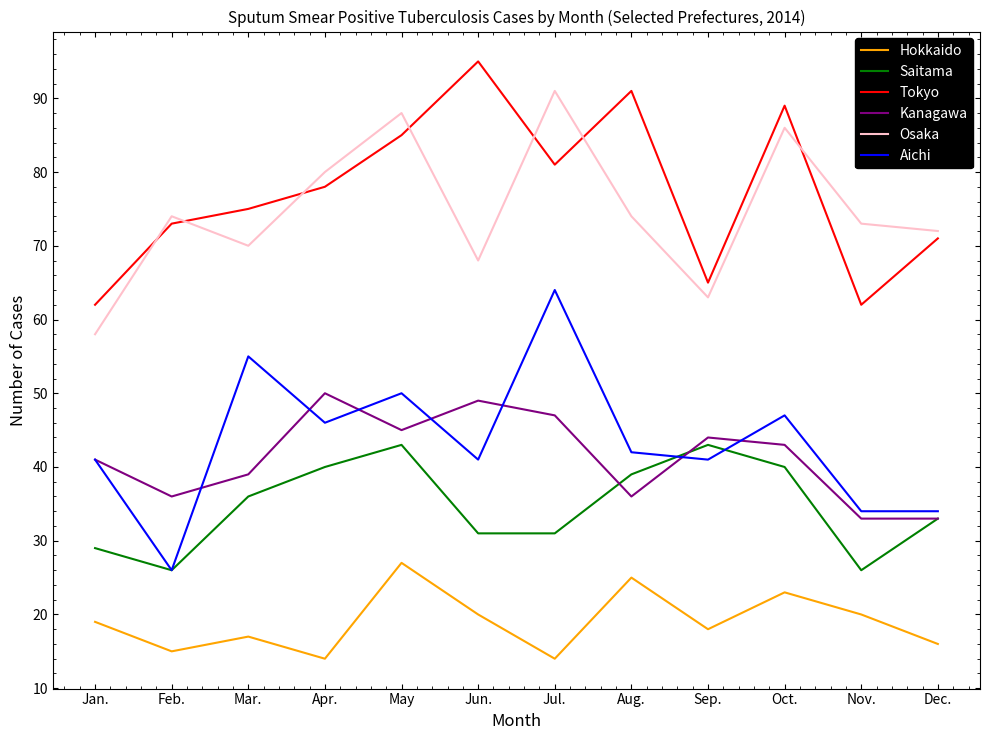

Reading left to right, what are all the values shown in this chart?

Hokkaido: Jan.=19	Feb.=15	Mar.=17	Apr.=14	May=27	Jun.=20	Jul.=14	Aug.=25	Sep.=18	Oct.=23	Nov.=20	Dec.=16
Saitama: Jan.=29	Feb.=26	Mar.=36	Apr.=40	May=43	Jun.=31	Jul.=31	Aug.=39	Sep.=43	Oct.=40	Nov.=26	Dec.=33
Tokyo: Jan.=62	Feb.=73	Mar.=75	Apr.=78	May=85	Jun.=95	Jul.=81	Aug.=91	Sep.=65	Oct.=89	Nov.=62	Dec.=71
Kanagawa: Jan.=41	Feb.=36	Mar.=39	Apr.=50	May=45	Jun.=49	Jul.=47	Aug.=36	Sep.=44	Oct.=43	Nov.=33	Dec.=33
Osaka: Jan.=58	Feb.=74	Mar.=70	Apr.=80	May=88	Jun.=68	Jul.=91	Aug.=74	Sep.=63	Oct.=86	Nov.=73	Dec.=72
Aichi: Jan.=41	Feb.=26	Mar.=55	Apr.=46	May=50	Jun.=41	Jul.=64	Aug.=42	Sep.=41	Oct.=47	Nov.=34	Dec.=34